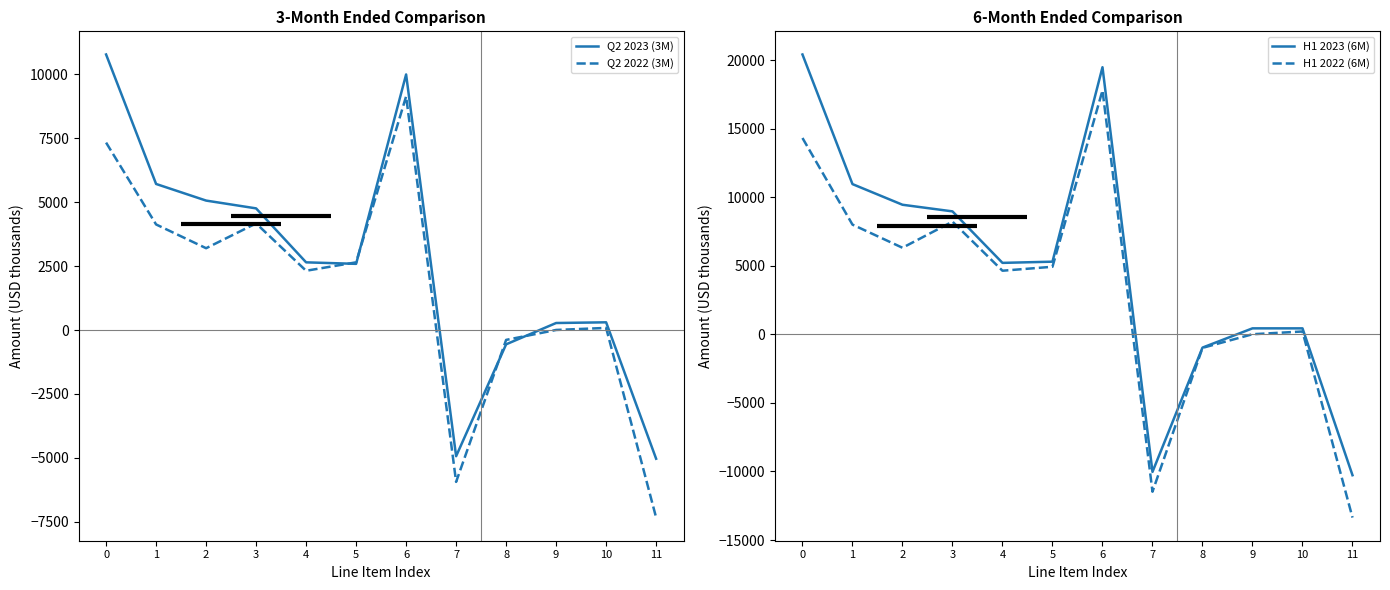

What is the difference between the second highest and second lowest values in the H1 2022 (6M) series?

25791